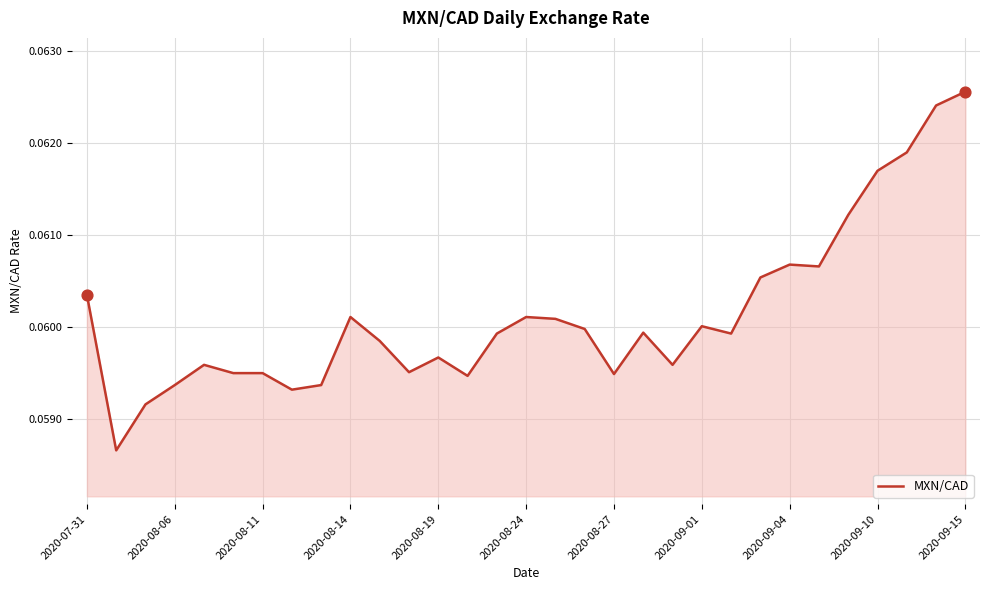

Does the chart have visible grid lines?

Yes